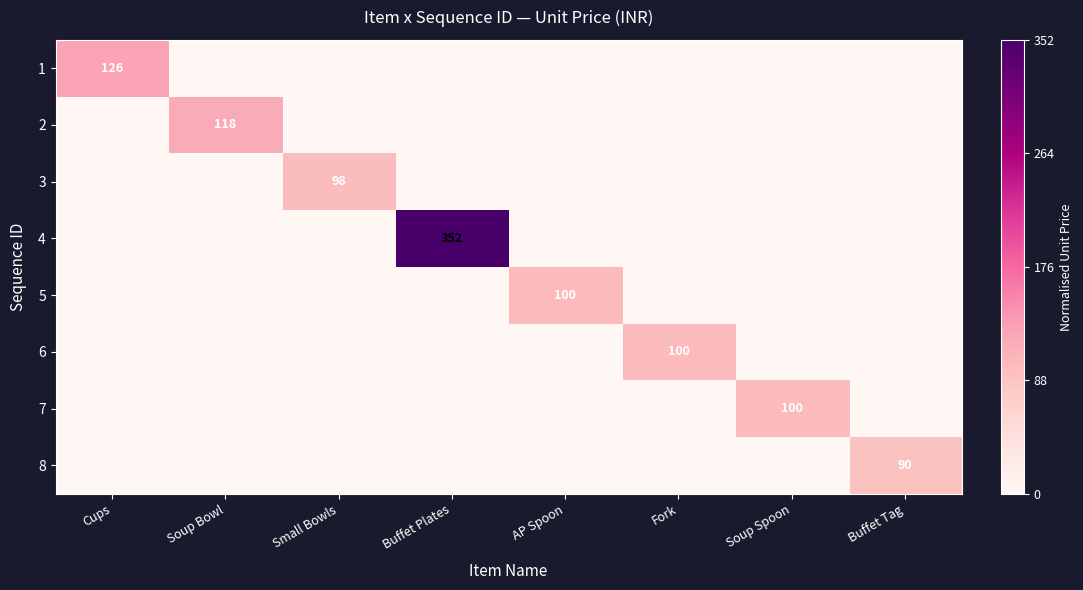

The value of 8 at Buffet Tag is 161. True or false?

False